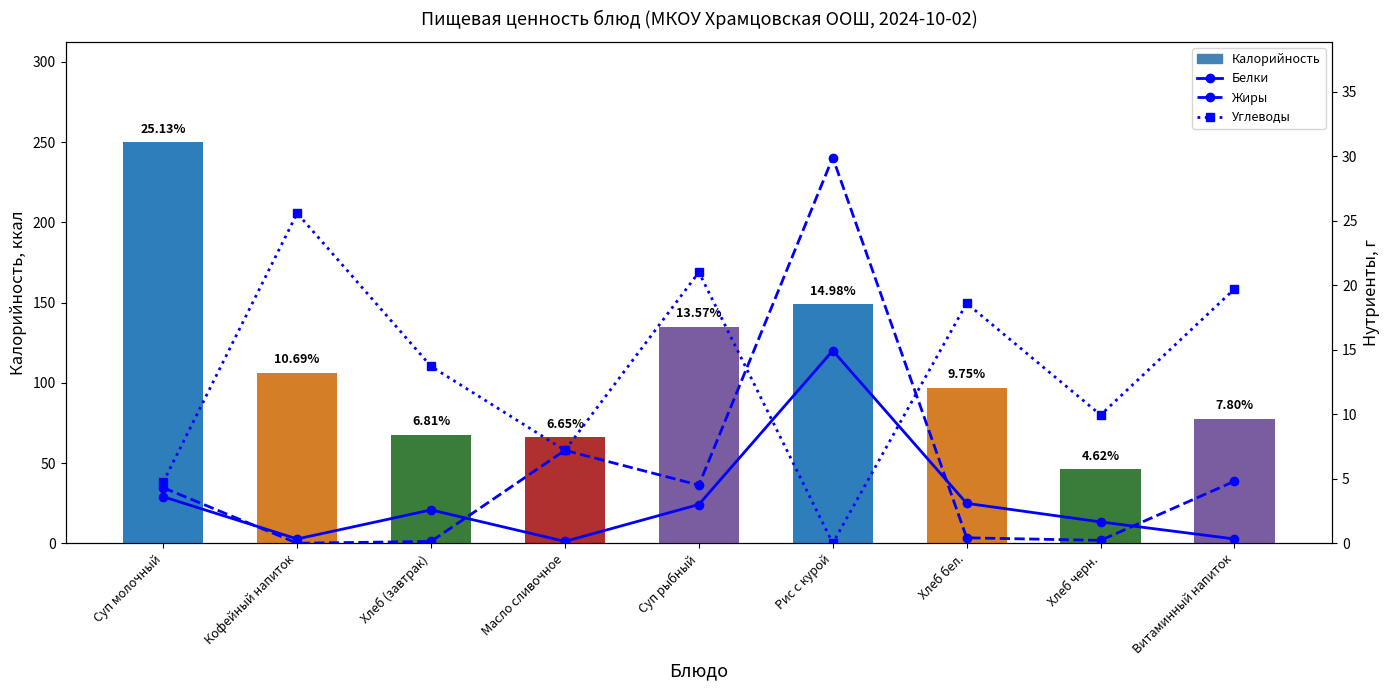

What is the sum of all Жиры values?

51.5